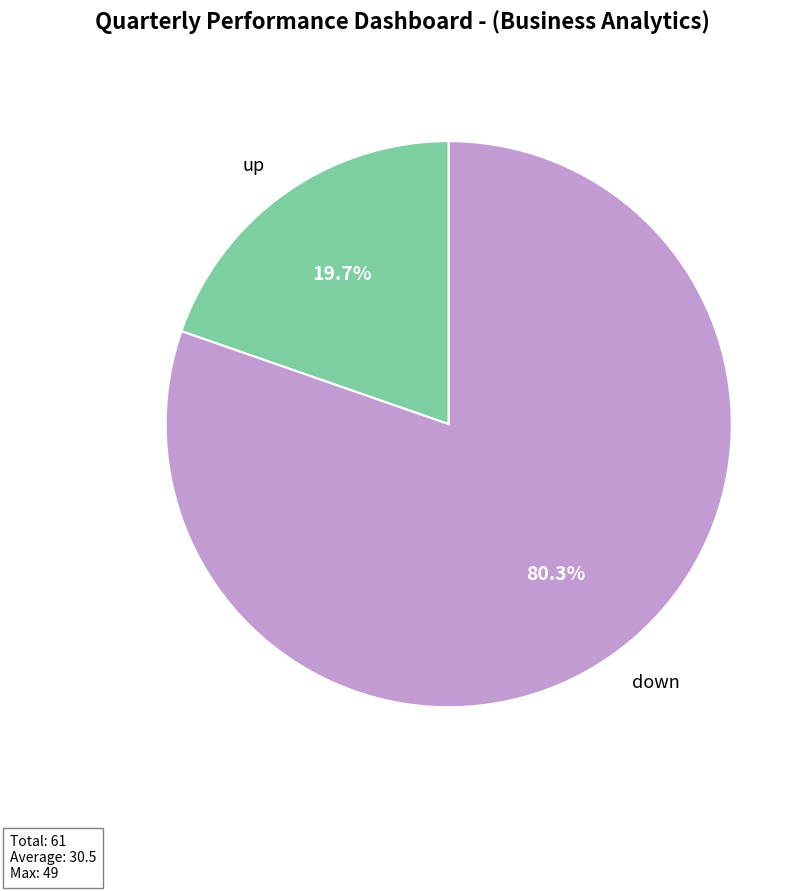

Does any single category account for the majority?

Yes